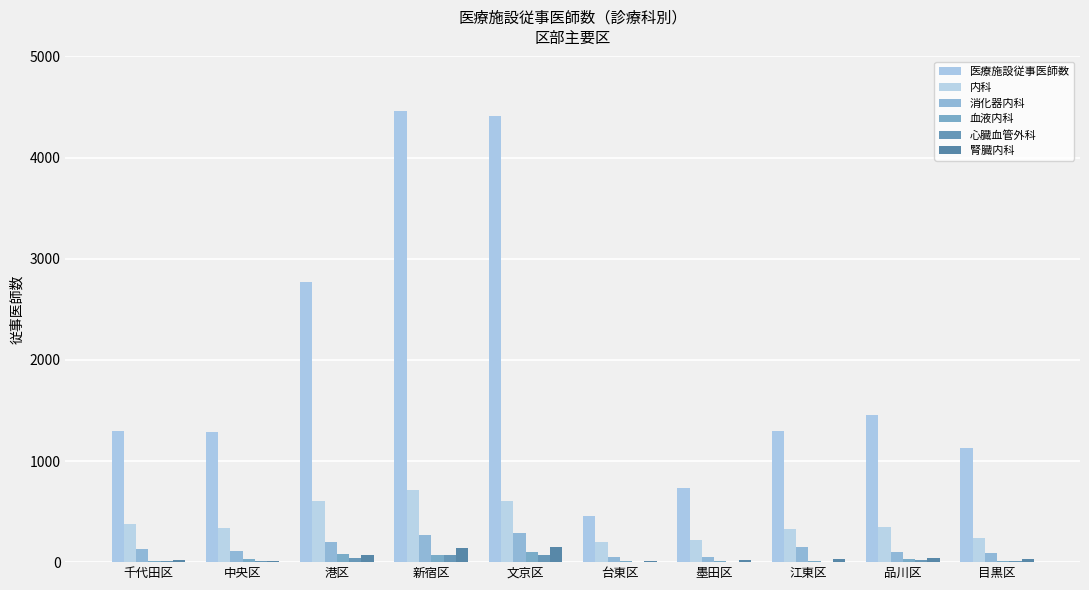

What is the difference between the maximum and second lowest values in the 血液内科 series?

96